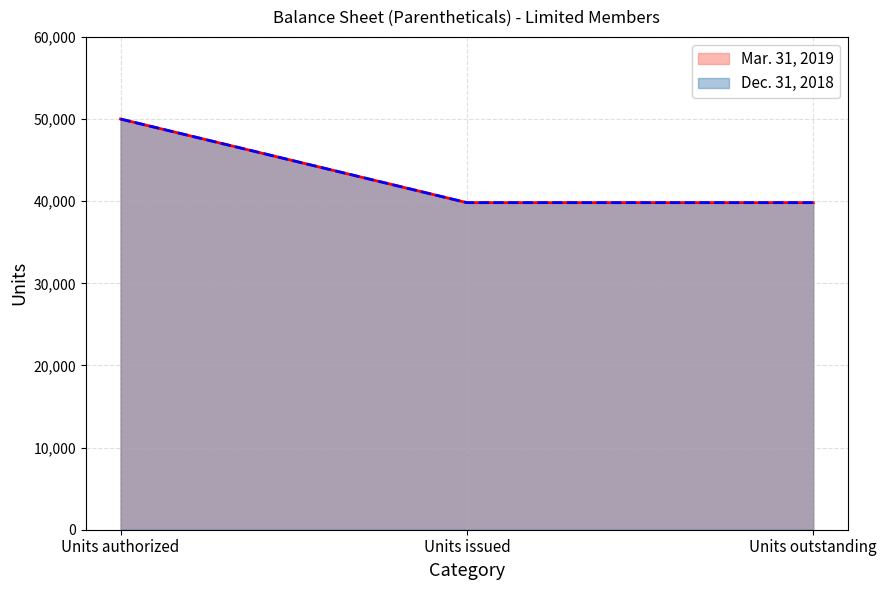

Which series changed the most between Units authorized and Units issued?

Mar. 31, 2019